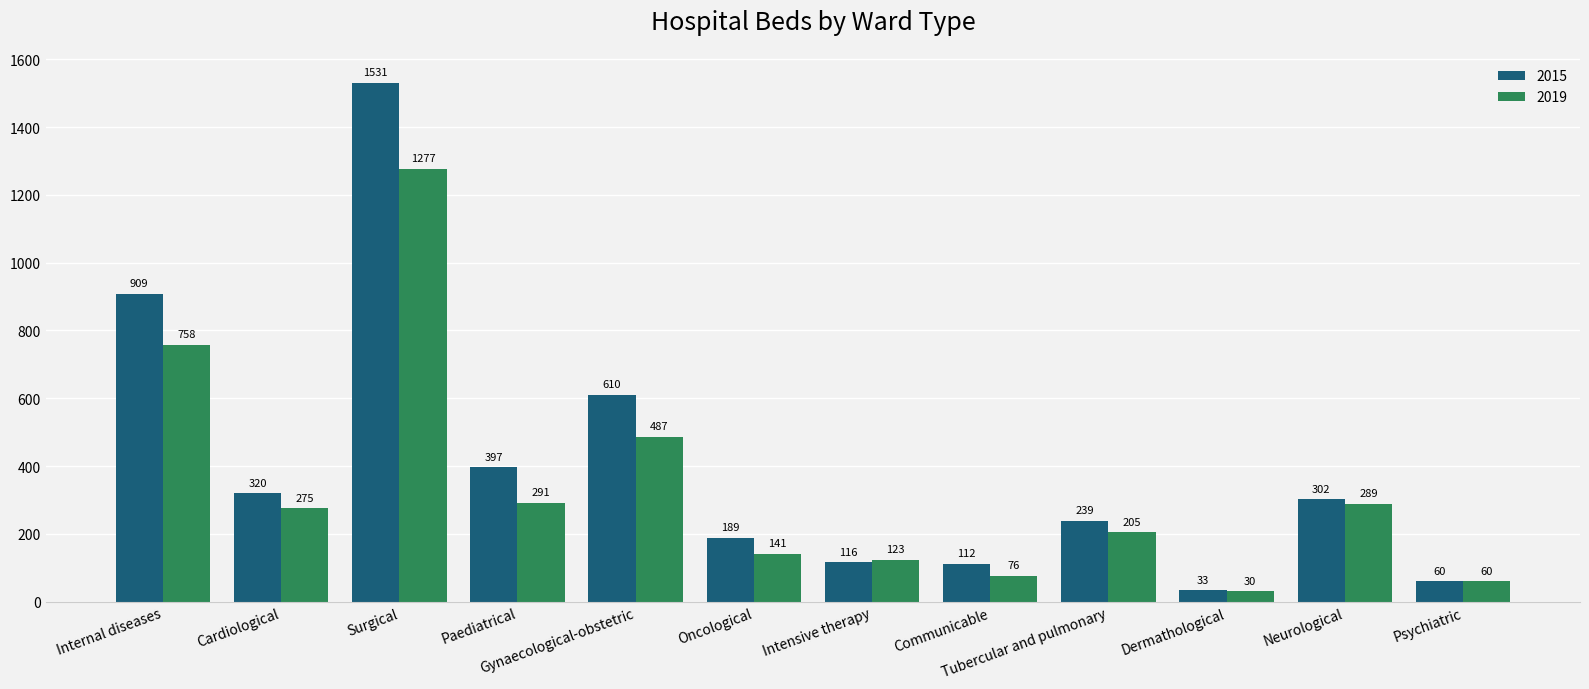

Reading left to right, list all the values displayed in this chart.

2015: 909	320	1531	397	610	189	116	112	239	33	302	60
2019: 758	275	1277	291	487	141	123	76	205	30	289	60